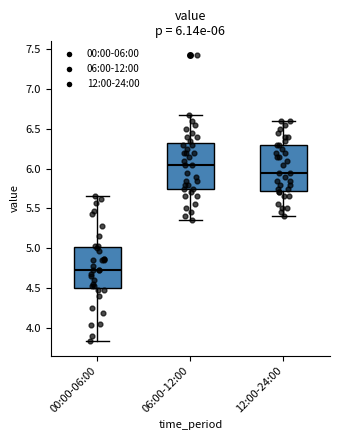

Which box's median line is the highest?

06:00-12:00